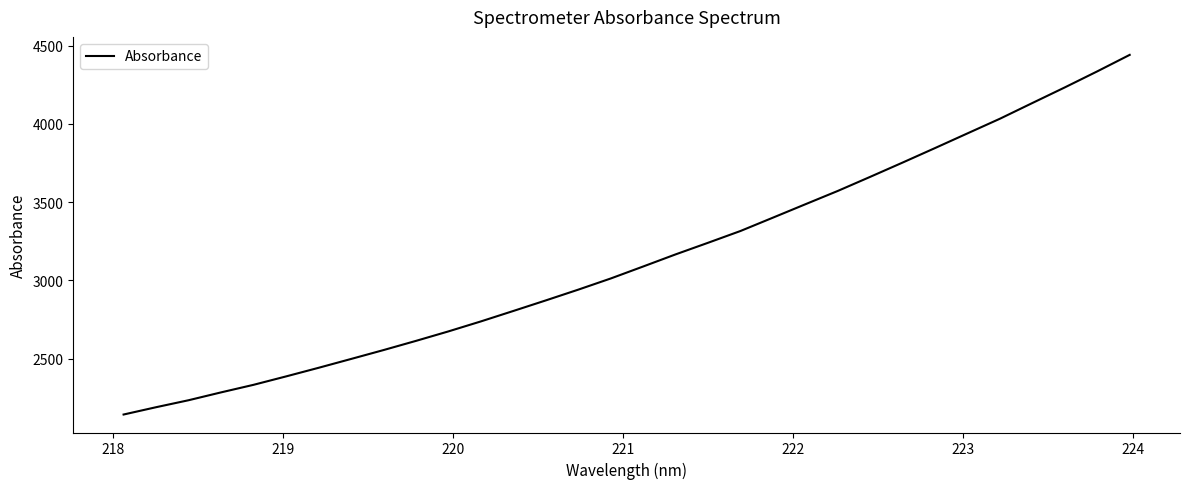

What is the maximum value shown in the chart?

4440.9